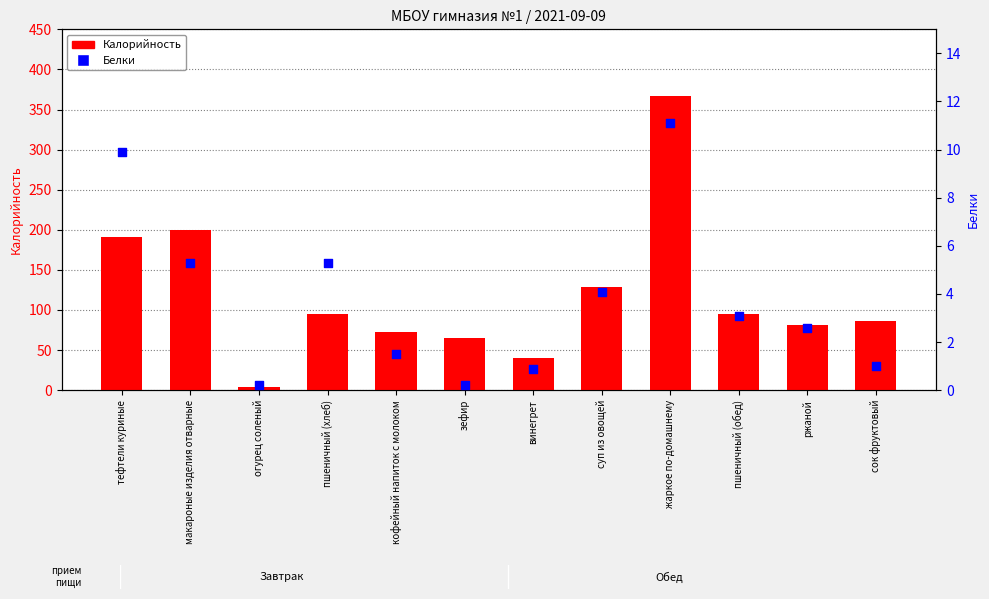

At which category is the sum across all series the highest?

жаркое по-домашнему